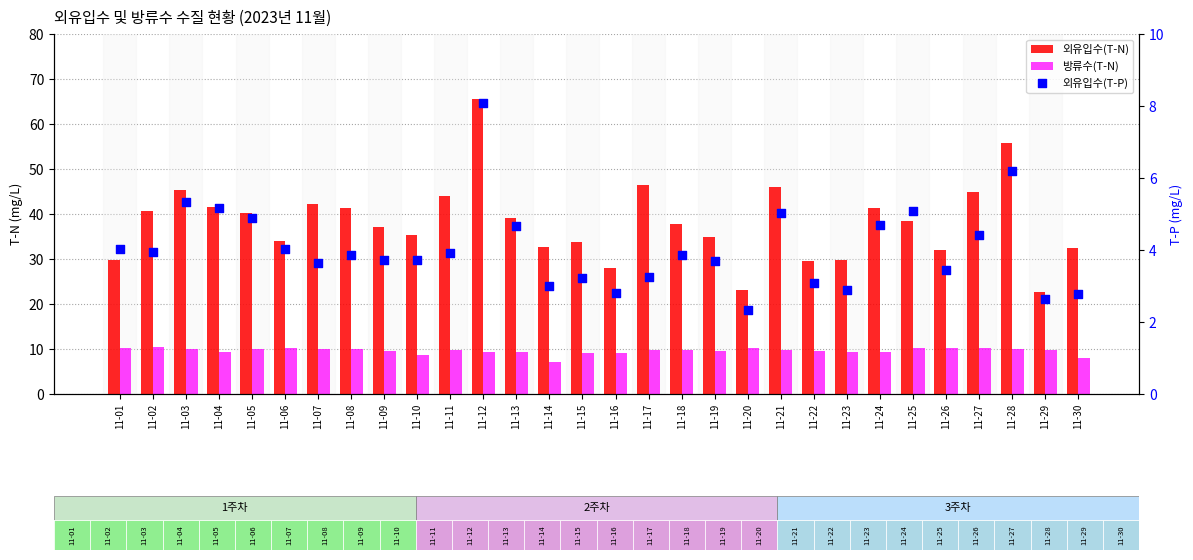

At how many categories does at least one series exceed 38?

15